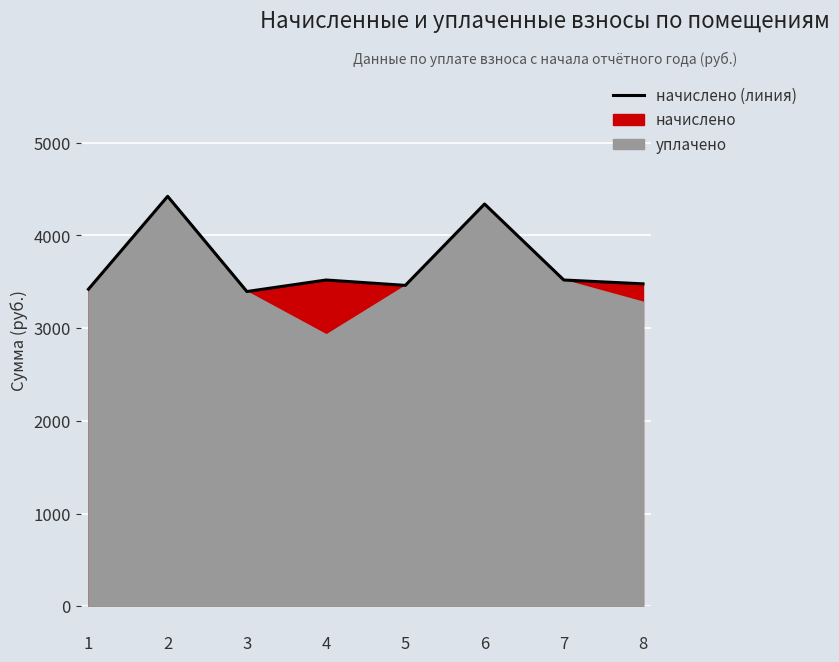

How many data points are less than 3519?

4